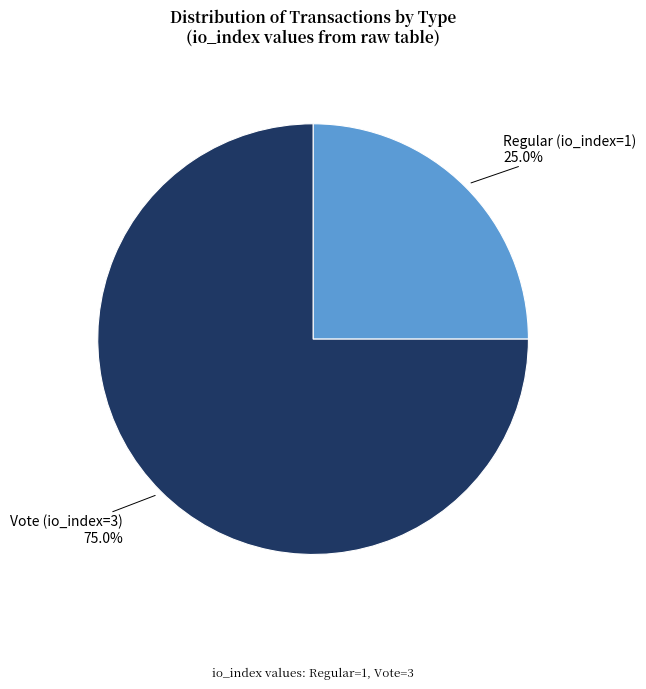

Which category has the biggest portion of the pie?

Vote (io_index=3)